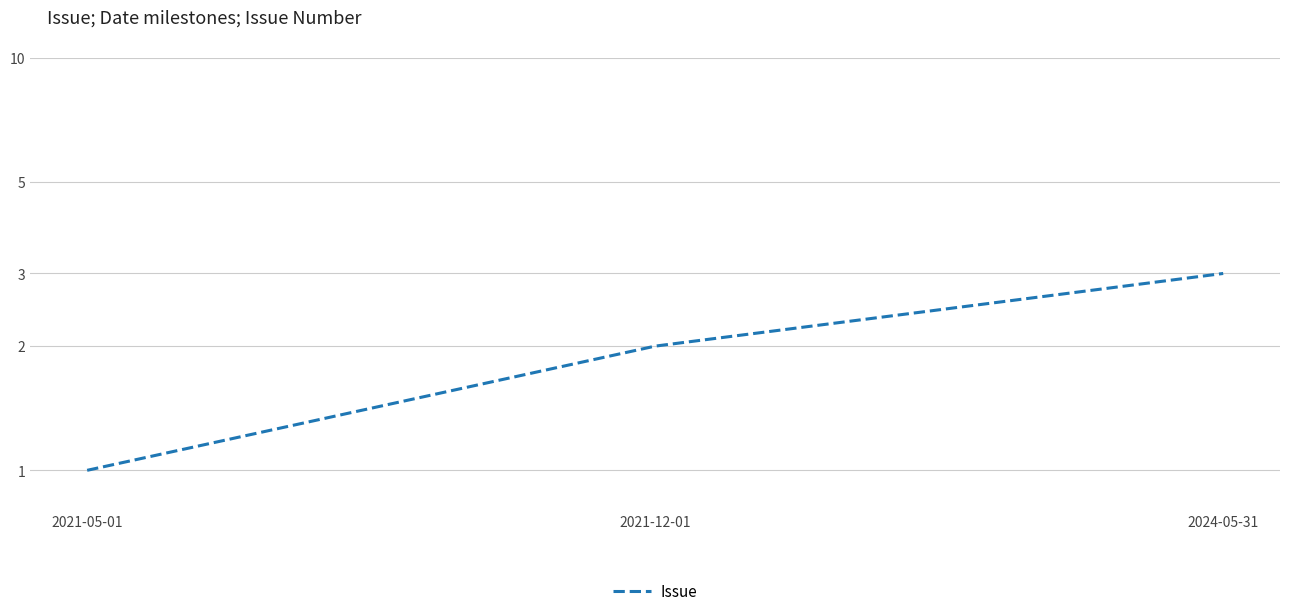

Where is the data nearest to the value 2?

2021-12-01